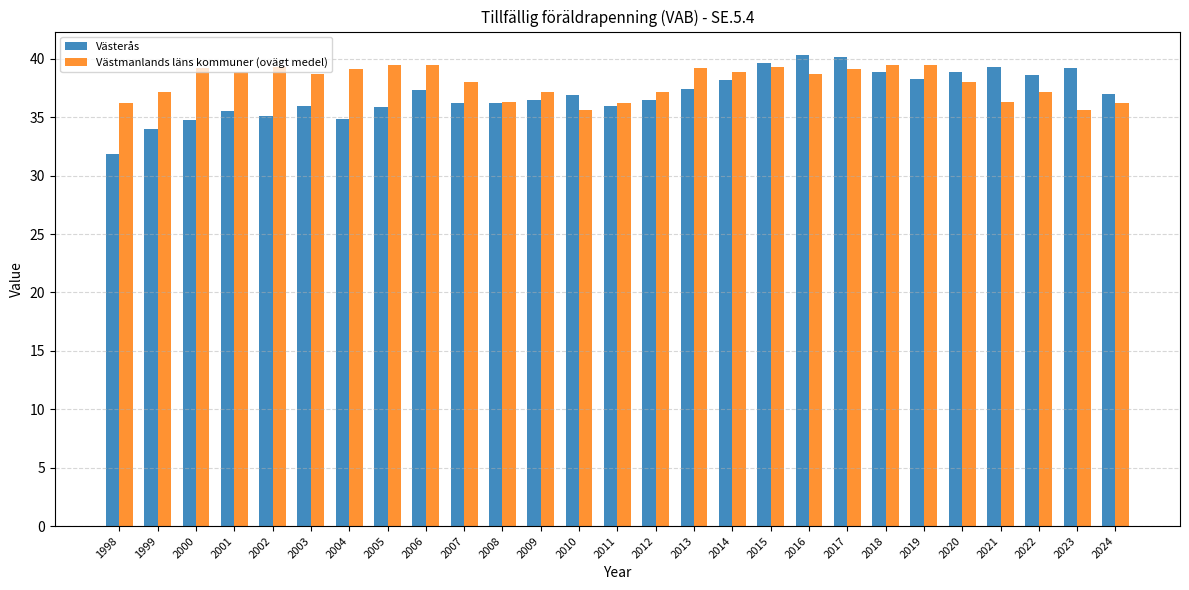

The Västmanlands läns kommuner (ovägt medel) series shows 14.8 at 2024. True or false?

False